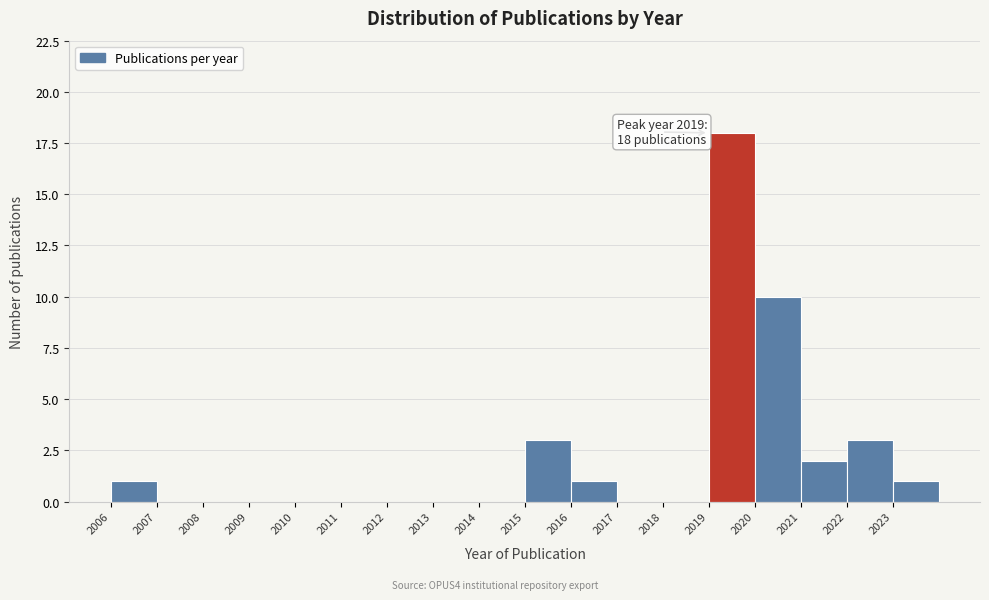

Reading left to right, extract all data points from this chart.

2006=1	2007=0	2008=0	2009=0	2010=0	2011=0	2012=0	2013=0	2014=0	2015=3	2016=1	2017=0	2018=0	2019=18	2020=10	2021=2	2022=3	2023=1